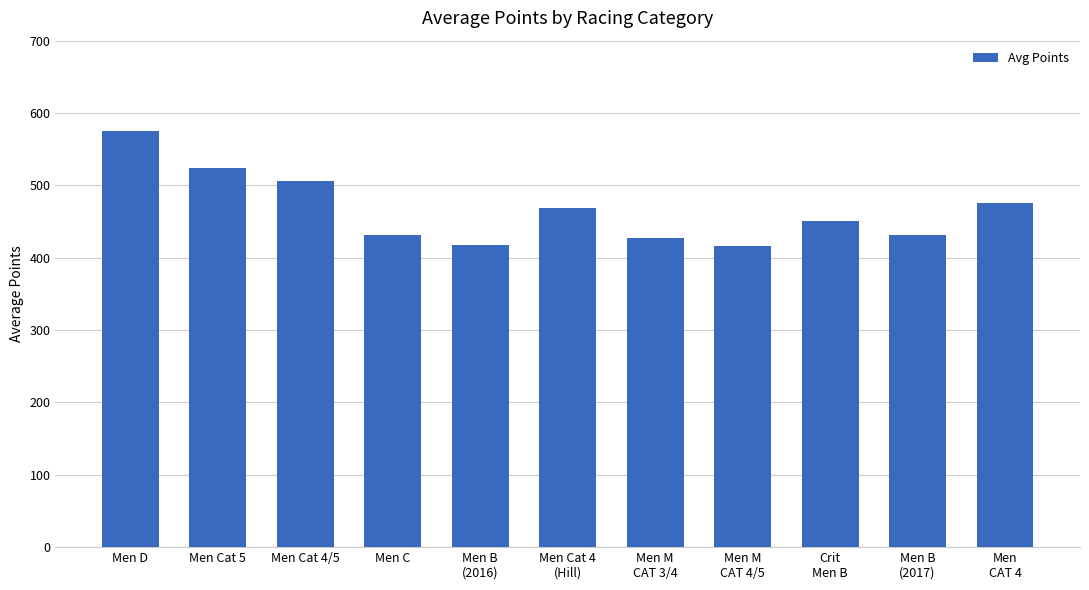

Is it true that the value at Men M
CAT 3/4 is 237.6?

False